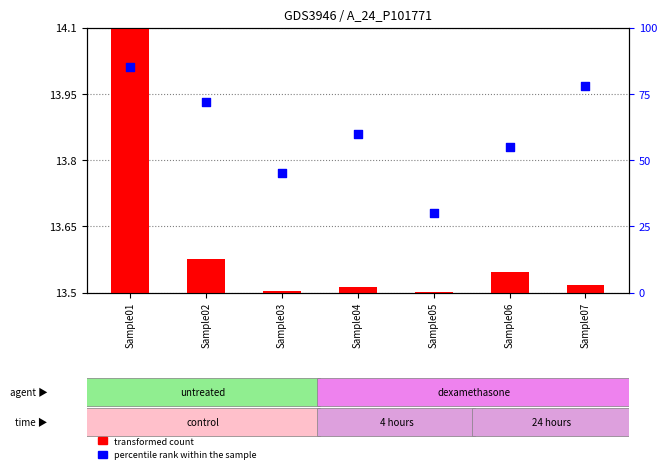

At which category is the sum across all series the highest?

Sample01